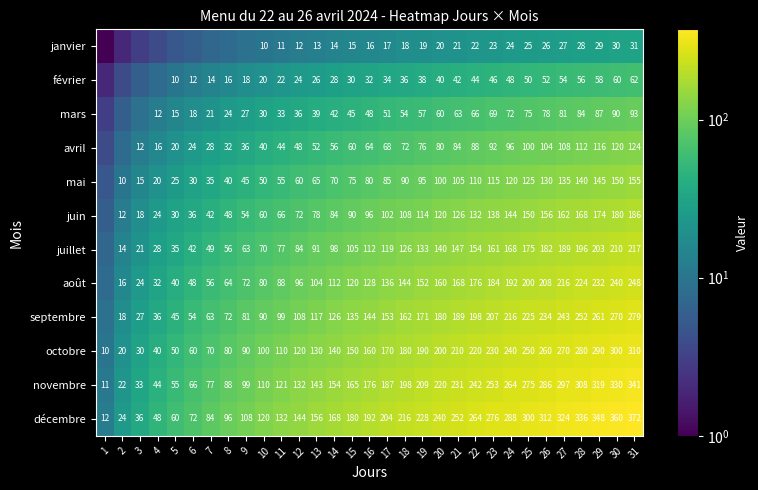

At how many categories does at least one series exceed 301?

6